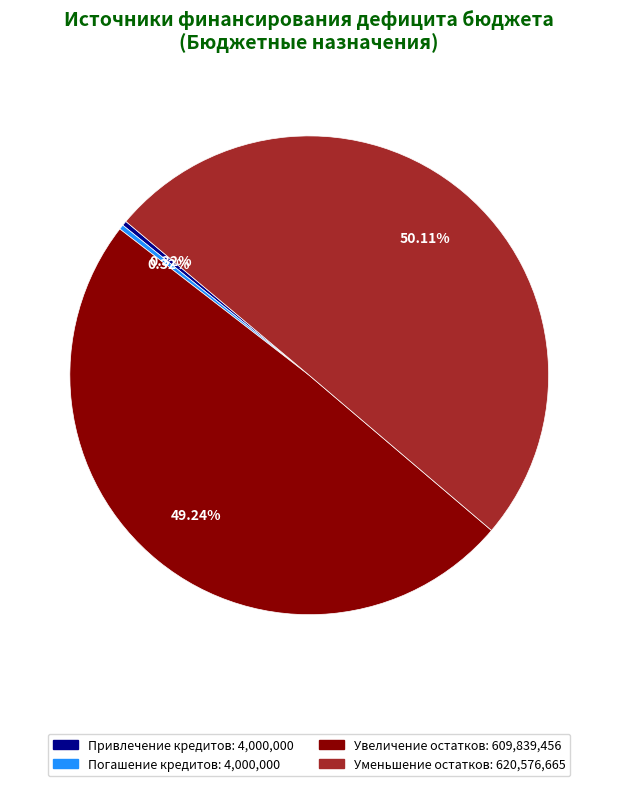

How many segments does this pie chart have?

4